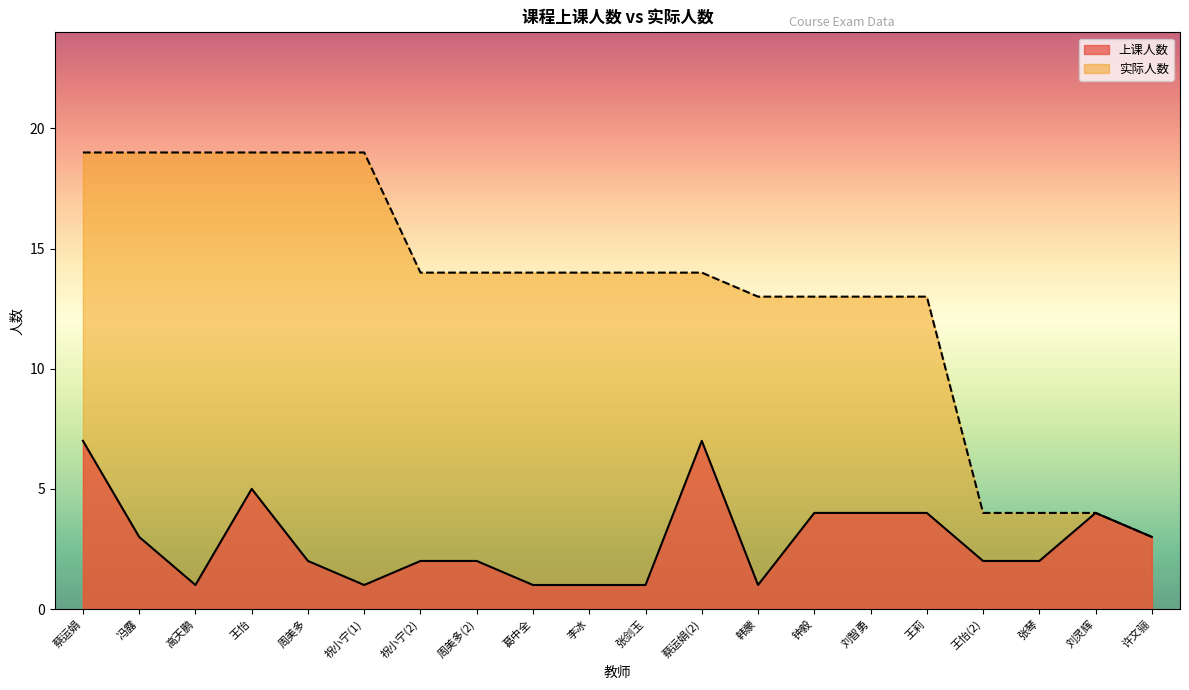

Rank the categories by 上课人数 value from lowest to highest.

高天鹏, 祝小宁(1), 葛中全, 李冰, 张剑玉, 韩蒙, 周美多, 祝小宁(2), 周美多(2), 王怡(2), 张琴, 冯露, 许文骊, 钟毅, 刘智勇, 王莉, 刘灵辉, 王怡, 蔡运娟, 蔡运娟(2)